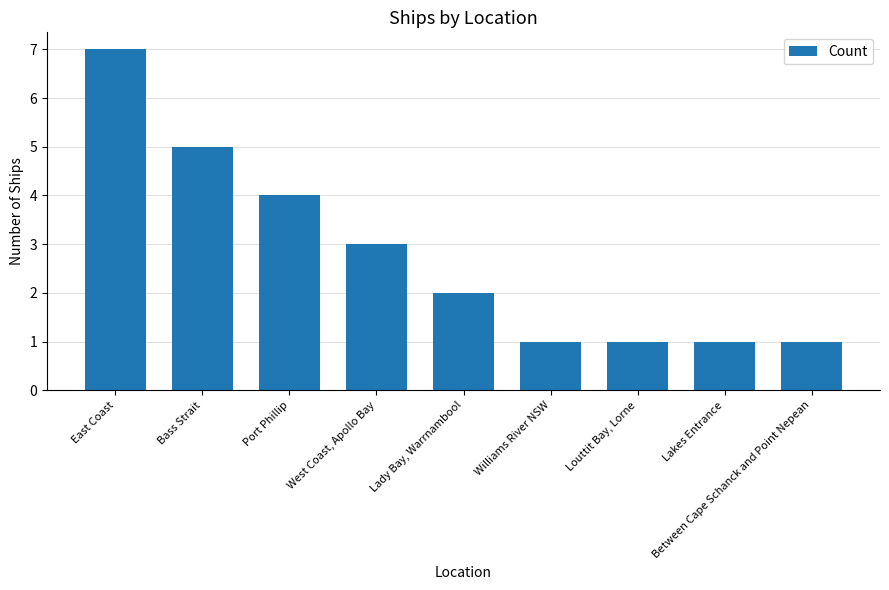

What is the difference between the maximum and minimum values?

6